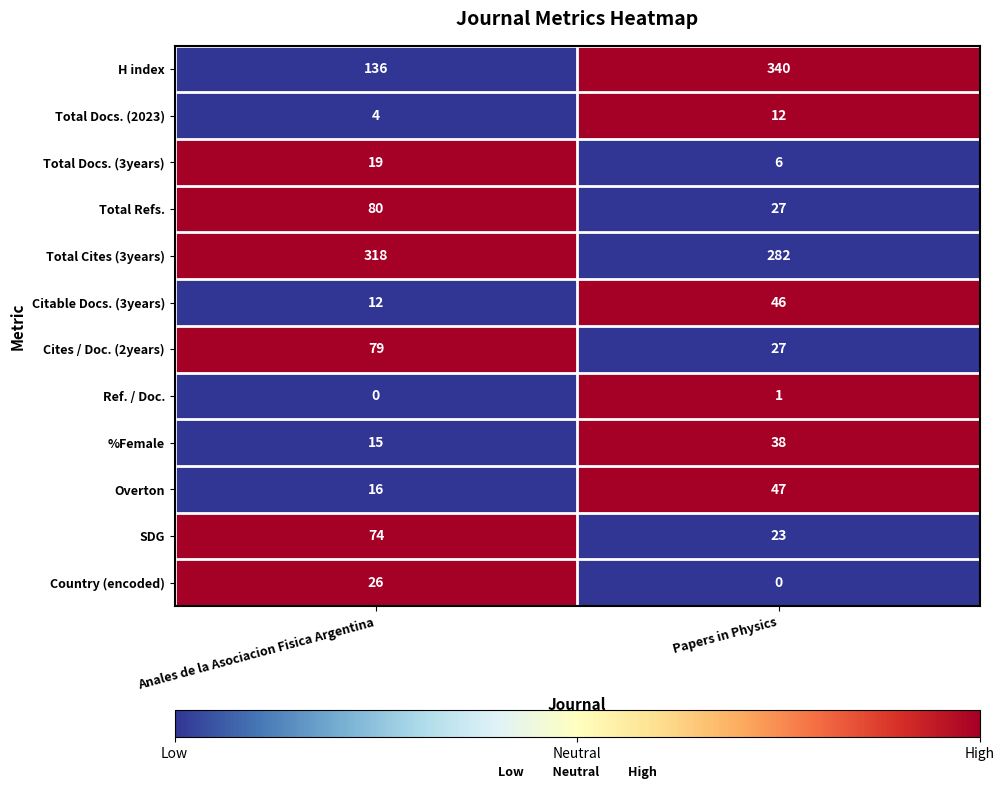

Where is SDG nearest to the value 48?

Papers in Physics